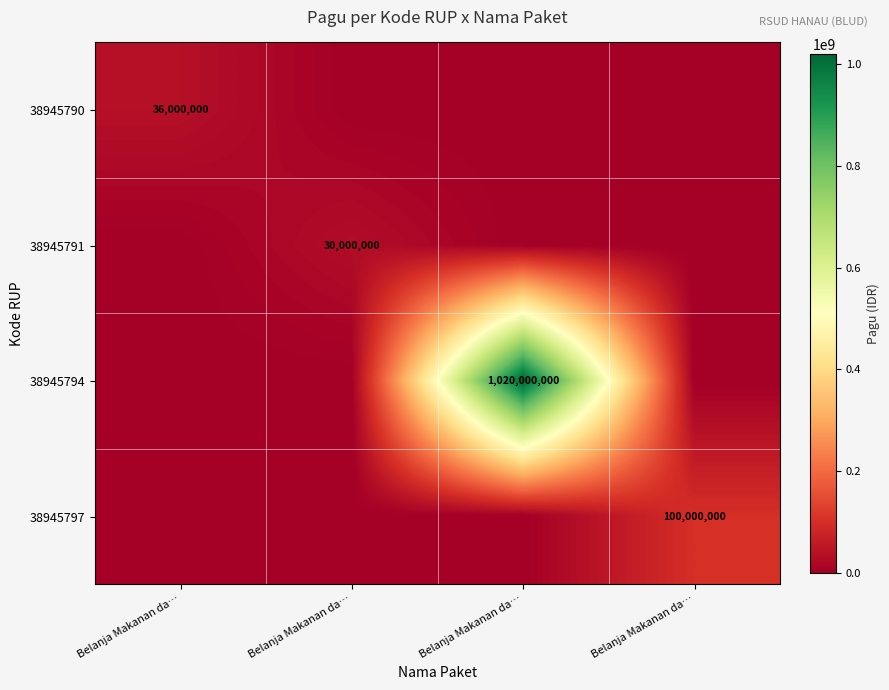

Is the value of 38945791 at Belanja Makanan da… greater than the value of 38945790 at Belanja Makanan da…?

No